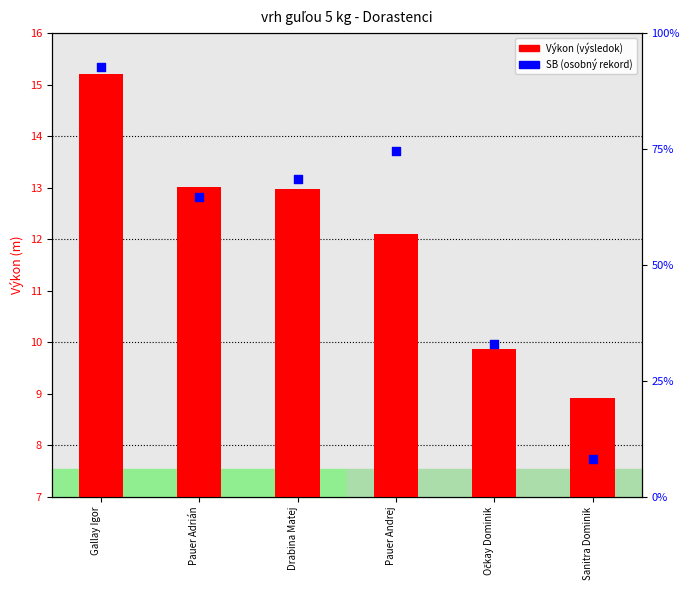

At which category is the sum across all series the highest?

Gallay Igor